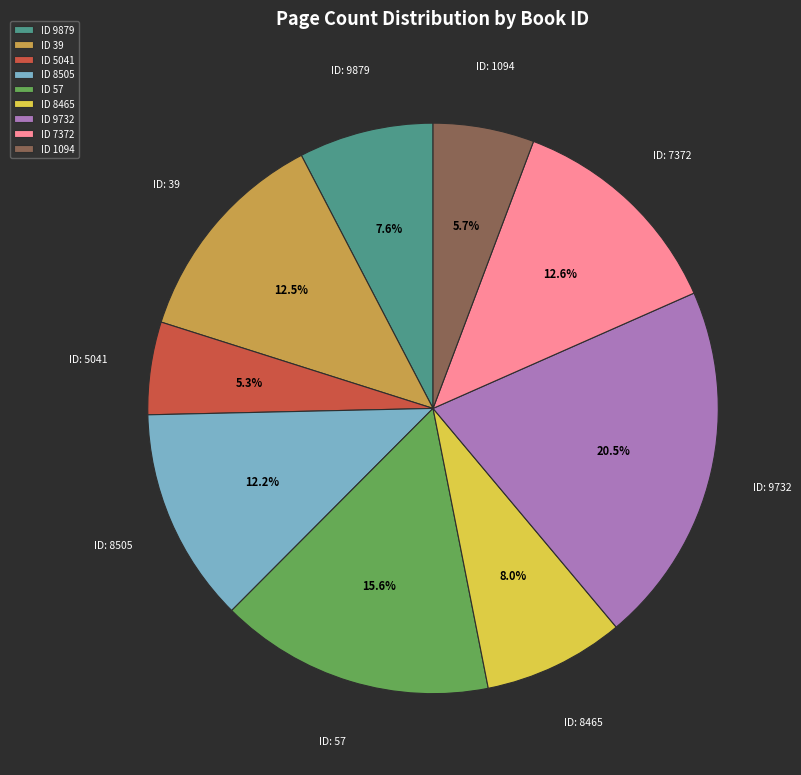

What is the largest slice in the pie chart?

ID 9732